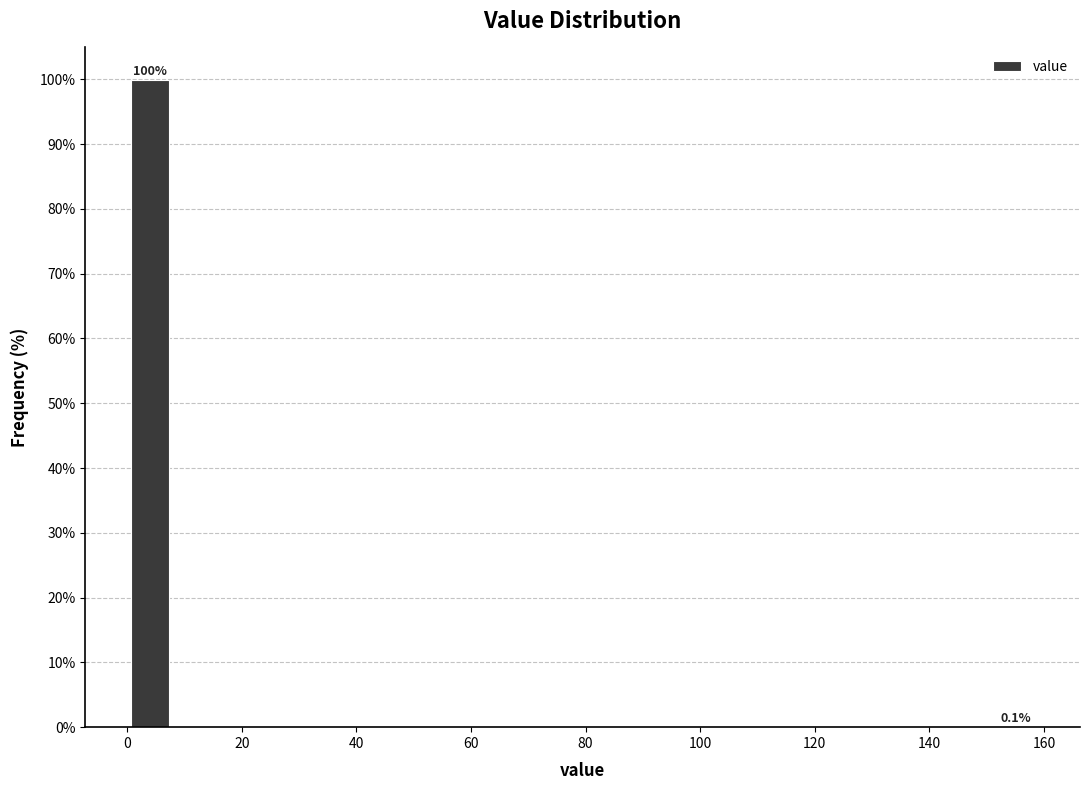

Around what value on the x-axis is the tallest bar? Give the approximate position of its centre, as read against the axis.

4